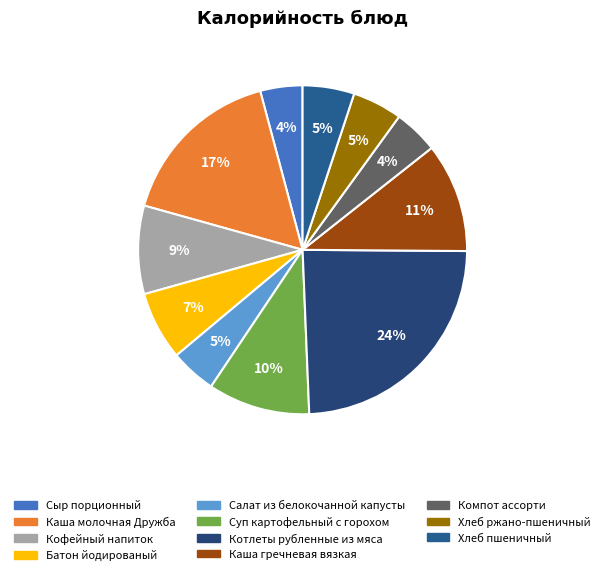

To the nearest percent, what portion does Сыр порционный represent?

4%